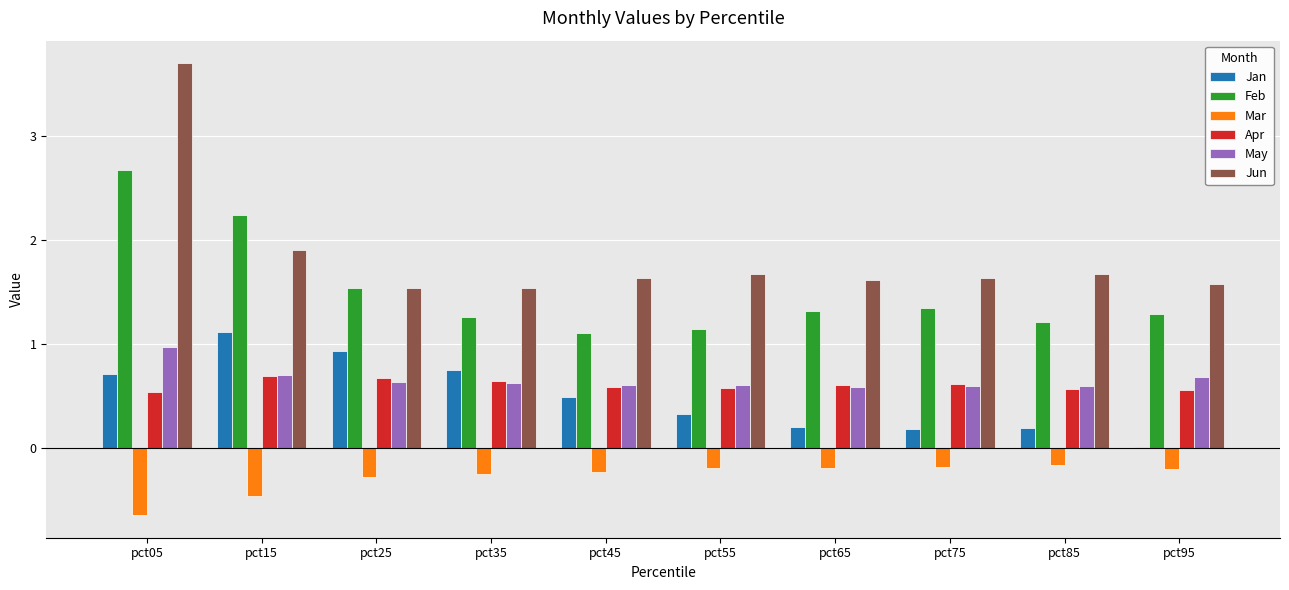

What is the lowest value of the May series?

0.6